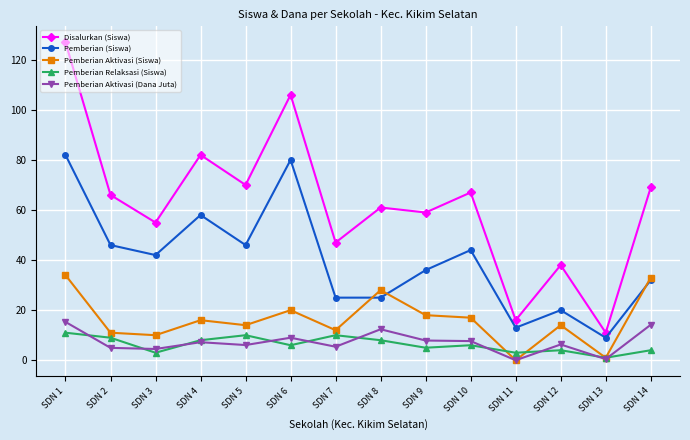

Between SDN 7 and SDN 8, which series saw the biggest shift?

Pemberian Aktivasi (Siswa)